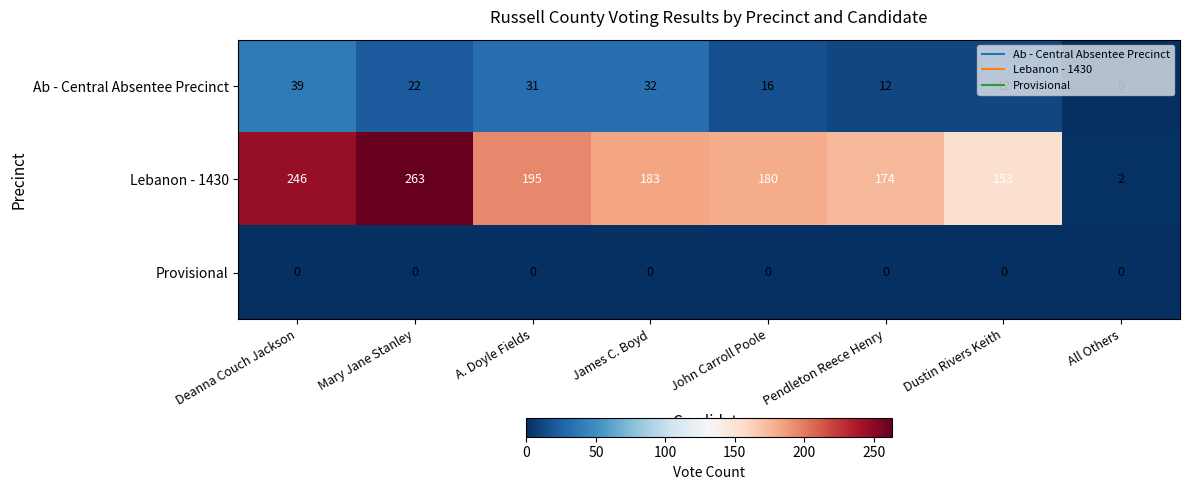

Which series has the largest range (max minus min)?

Lebanon - 1430